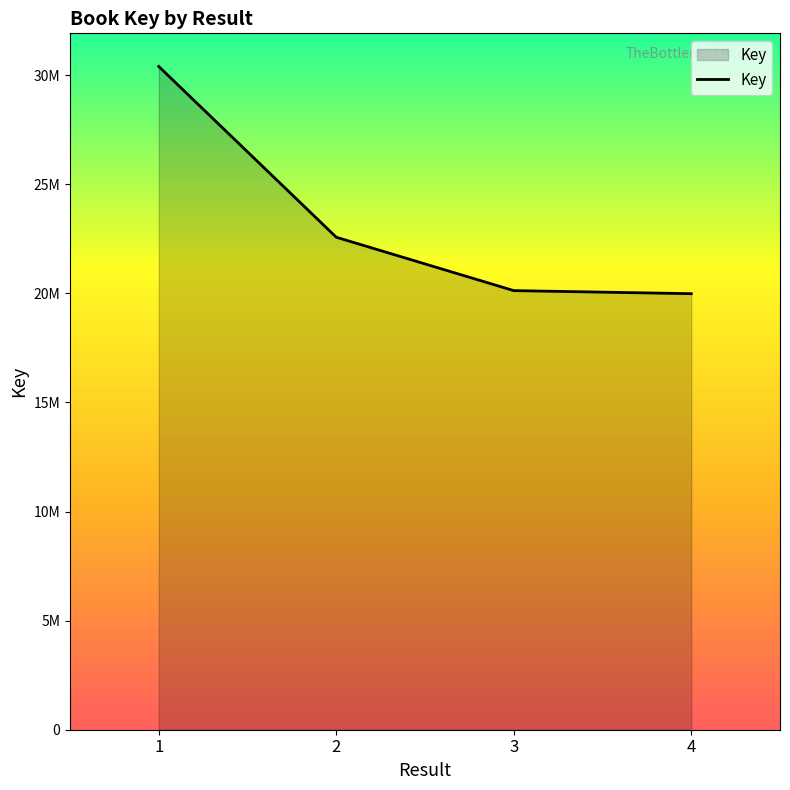

What is the value of the 3rd point from the left?

20127960